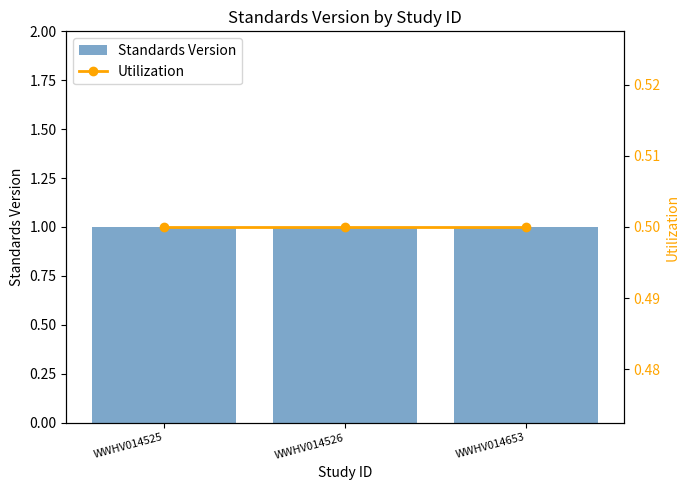

What value does the Standards Version series have at WWHV014525?

1.0